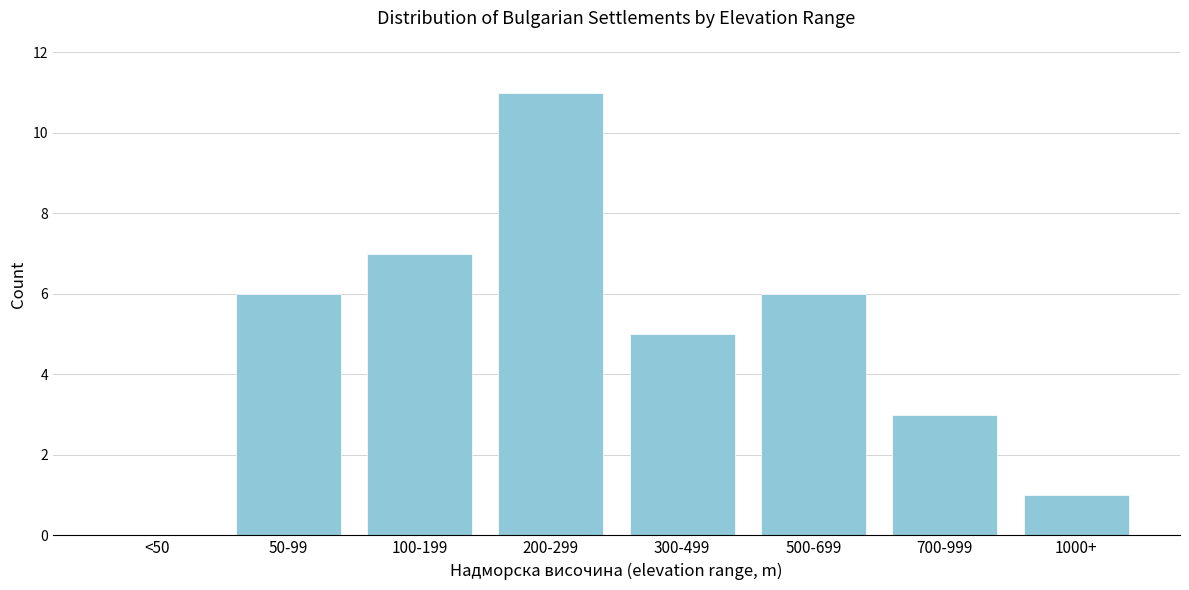

Reading left to right, extract all data points from this chart.

<50=0	50-99=6	100-199=7	200-299=11	300-499=5	500-699=6	700-999=3	1000+=1